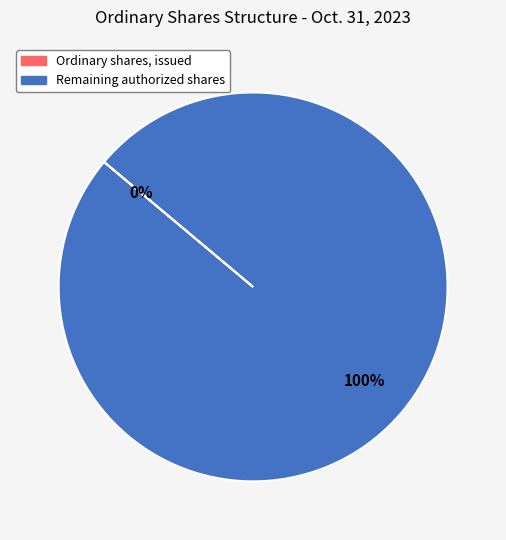

To the nearest percent, what percentage of the pie is Remaining authorized shares?

100%